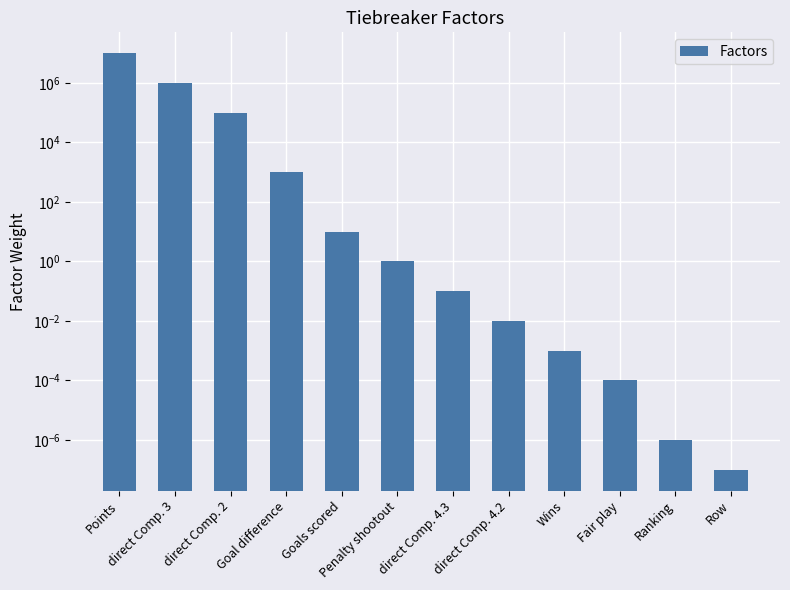

What is the change in value from Penalty shootout to Fair play?

-1.0